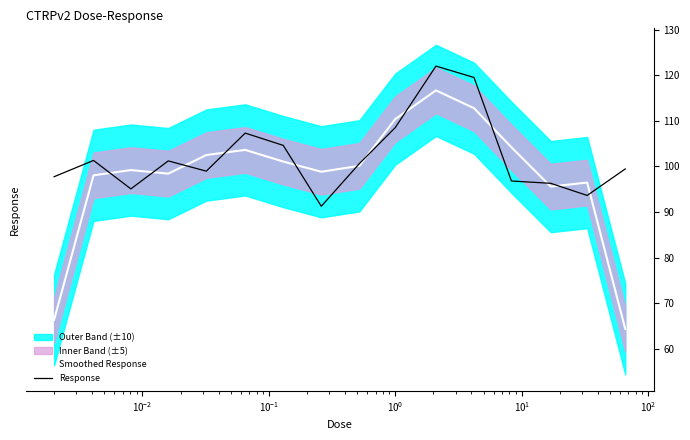

How many lines are shown in the chart?

2